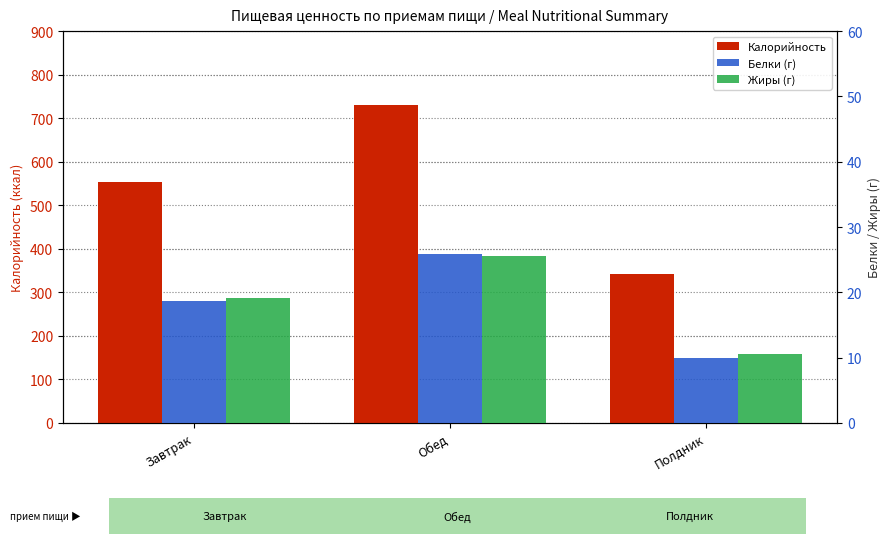

Between Полдник and Обед, which is larger?

Обед